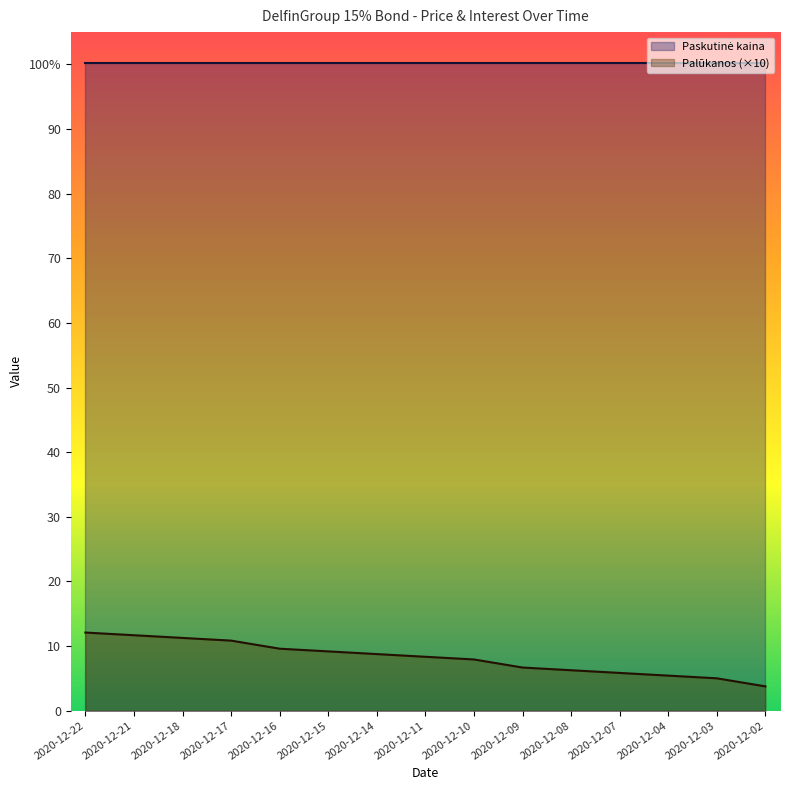

Is it true that the value at 2020-12-10 is 2.8?

False